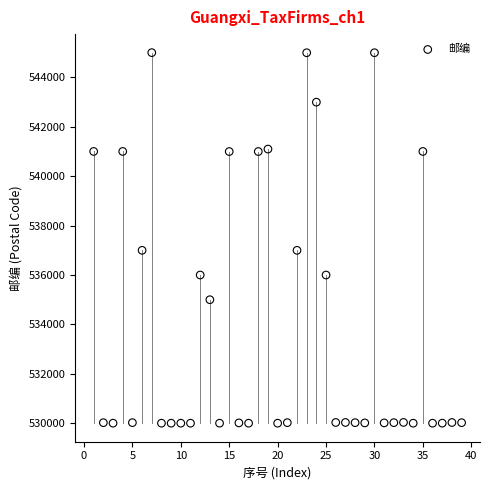

What is the range of X values (max minus min)?

38